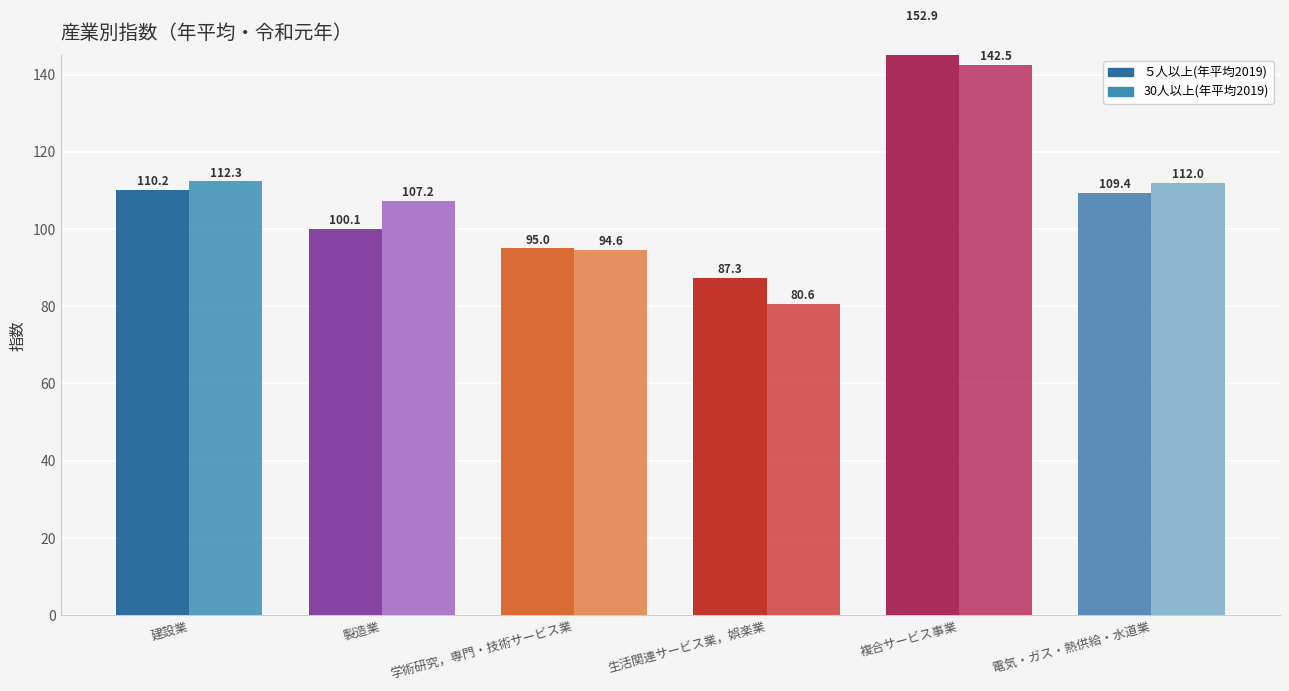

At which category is the sum across all series the highest?

複合サービス事業